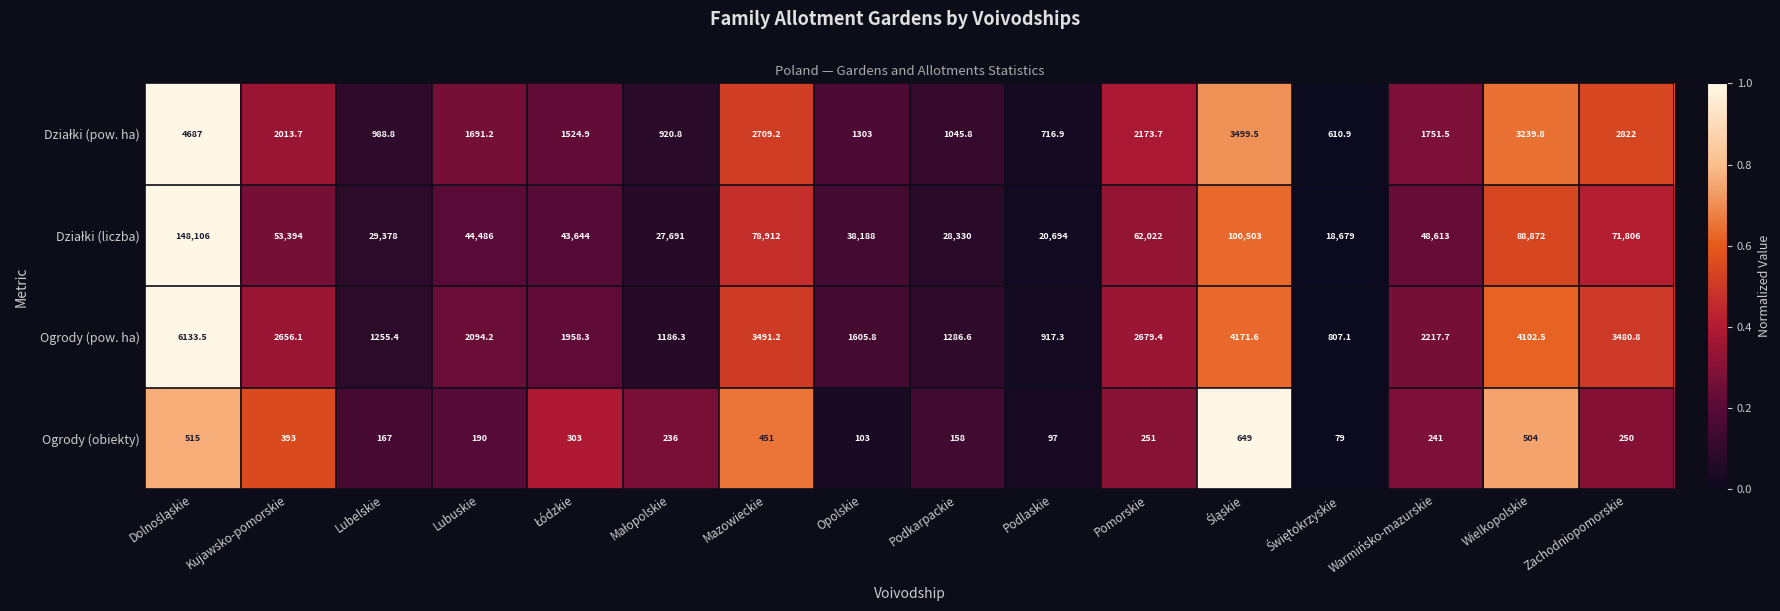

Is it true that Ogrody (obiekty) equals 451.0 at Mazowieckie?

True